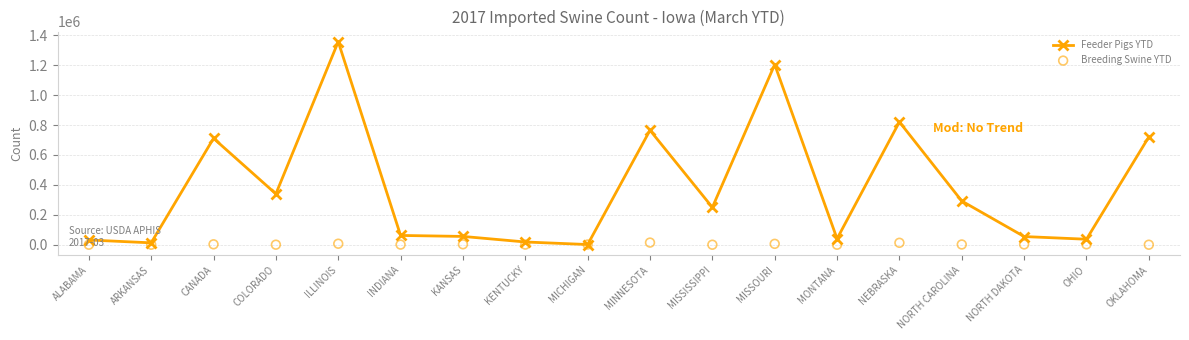

At how many categories does at least one series exceed 35504?

14